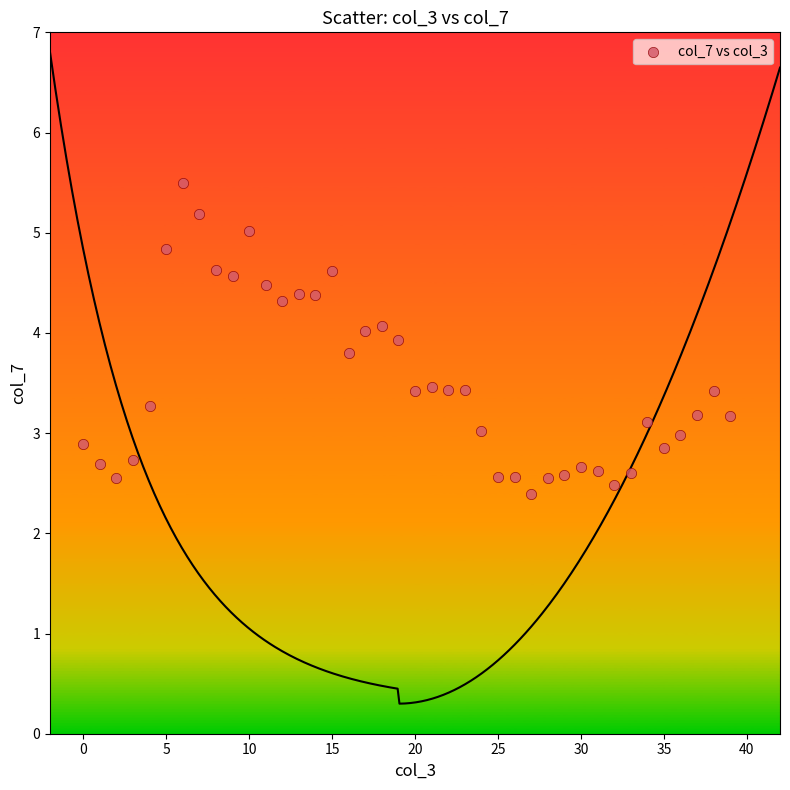

What is the range of Y values (max minus min)?

3.1